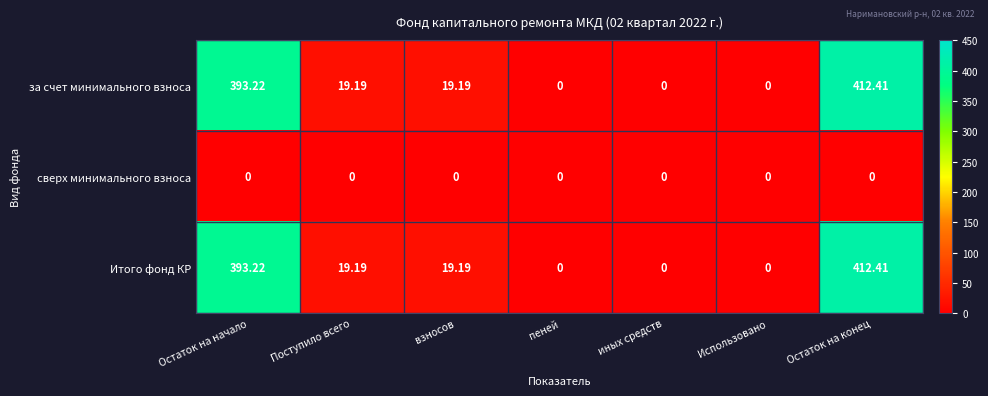

At which category is the sum across all series the highest?

Остаток на конец